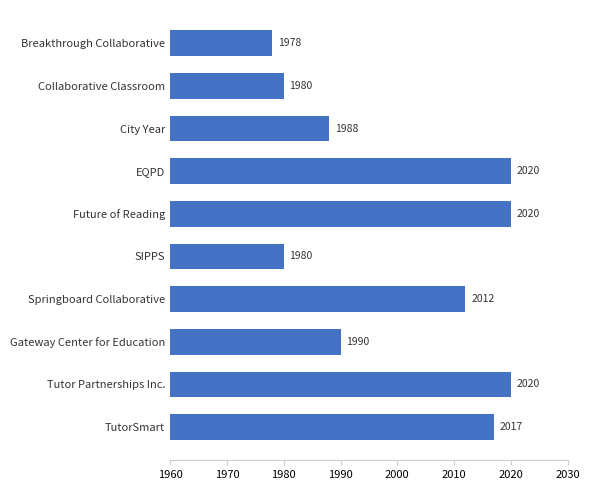

Which label corresponds to the smallest value in the chart?

Breakthrough Collaborative